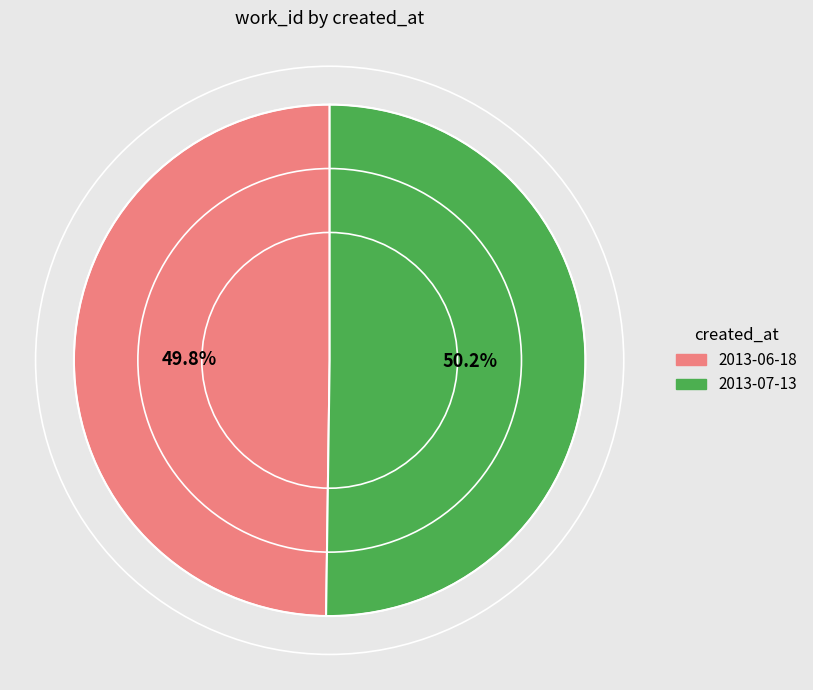

Is there a majority slice in this chart?

Yes